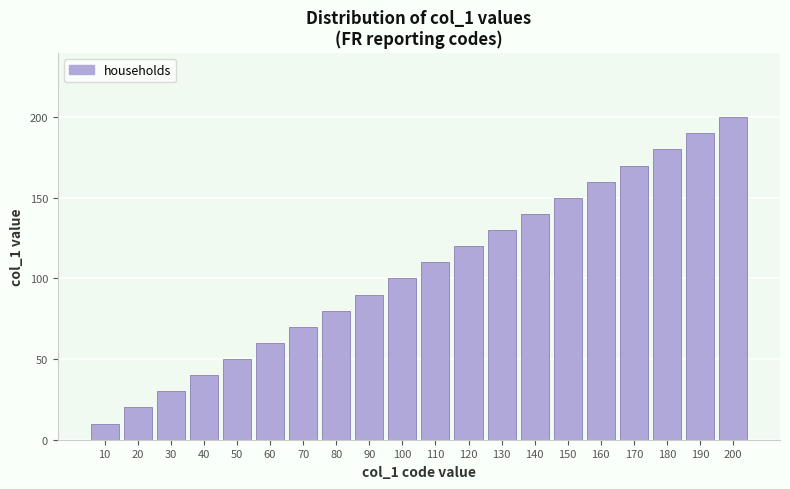

Reading right to left, what are all the values shown in this chart?

200=200	190=190	180=180	170=170	160=160	150=150	140=140	130=130	120=120	110=110	100=100	90=90	80=80	70=70	60=60	50=50	40=40	30=30	20=20	10=10